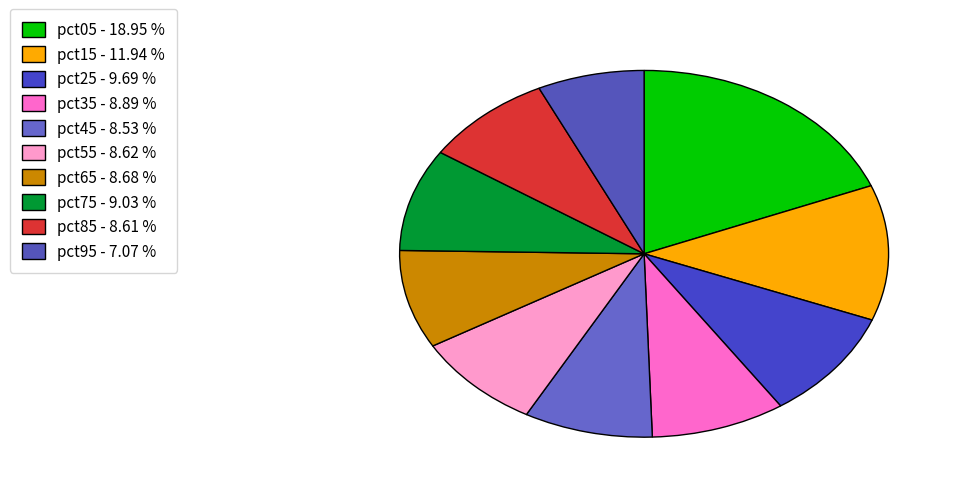

Count the number of slices in the pie.

10